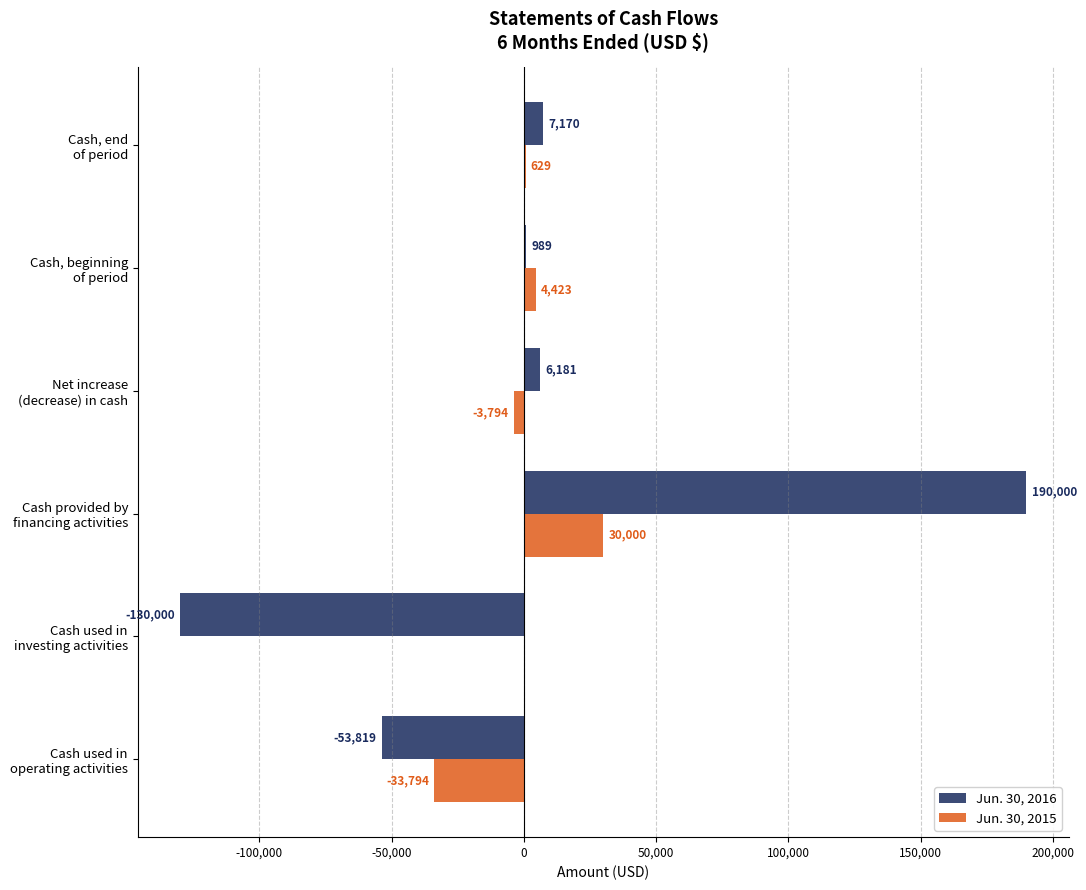

Which series has the widest spread of values?

Jun. 30, 2016